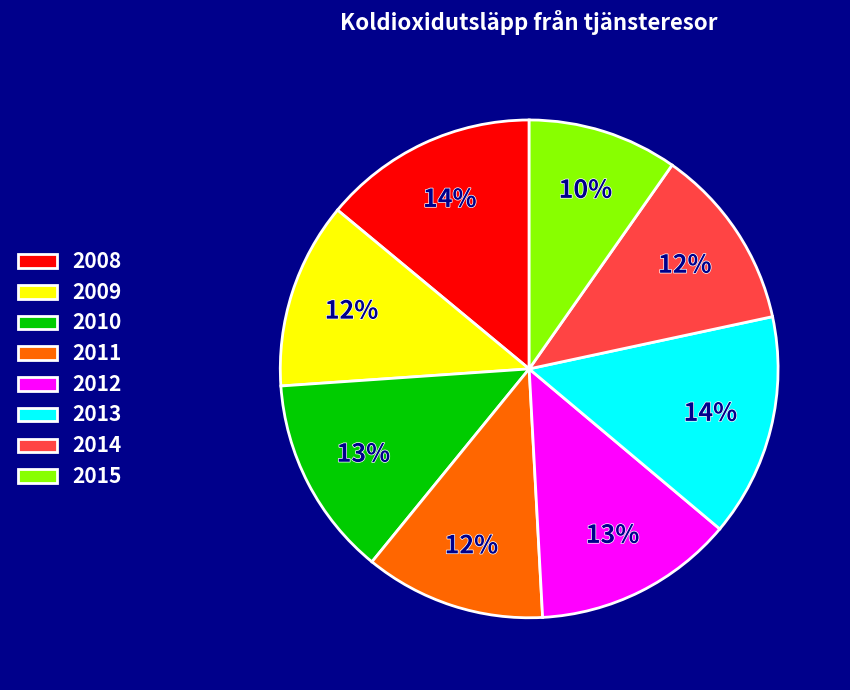

To the nearest percent, what is the combined percentage of 2011 and 2013?

26%